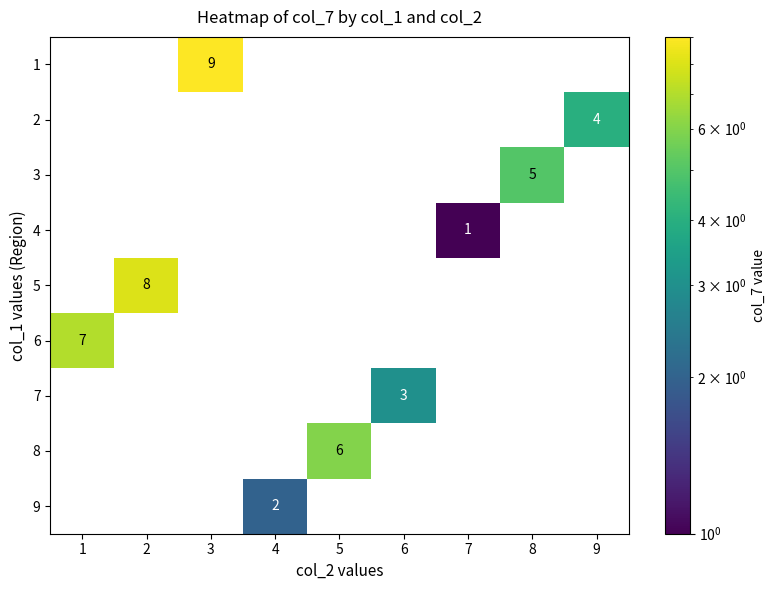

The 9 series shows 1 at 9. True or false?

False